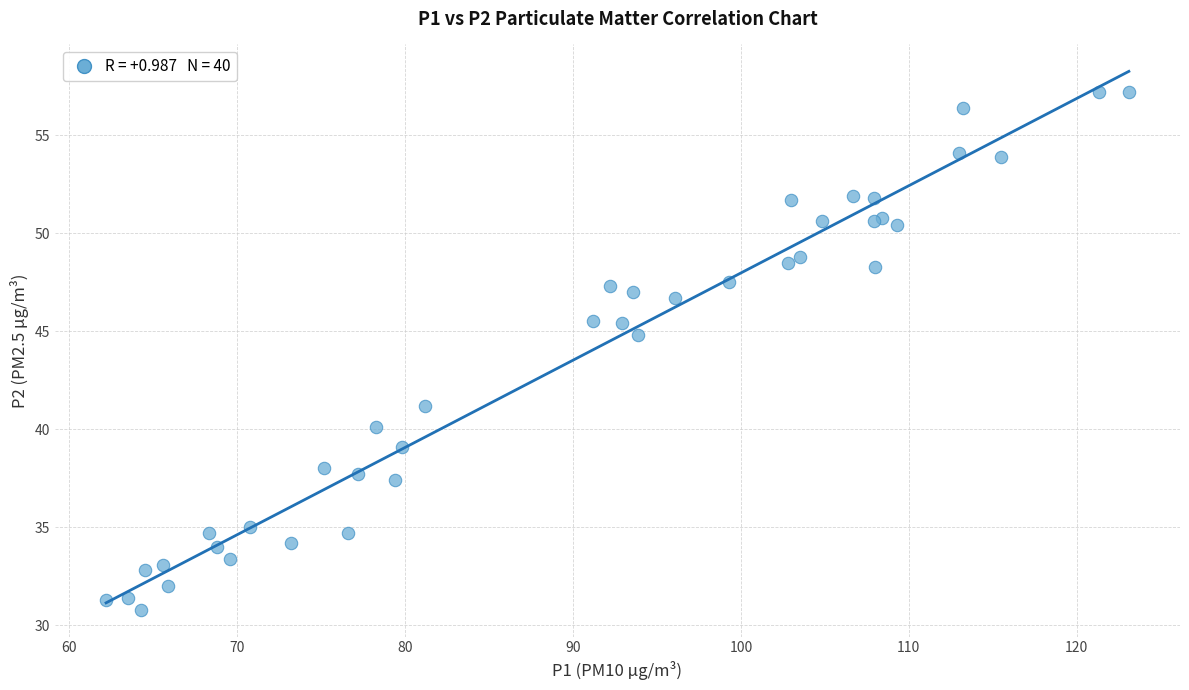

What Y value in the scatter plot is closest to 44?

44.8